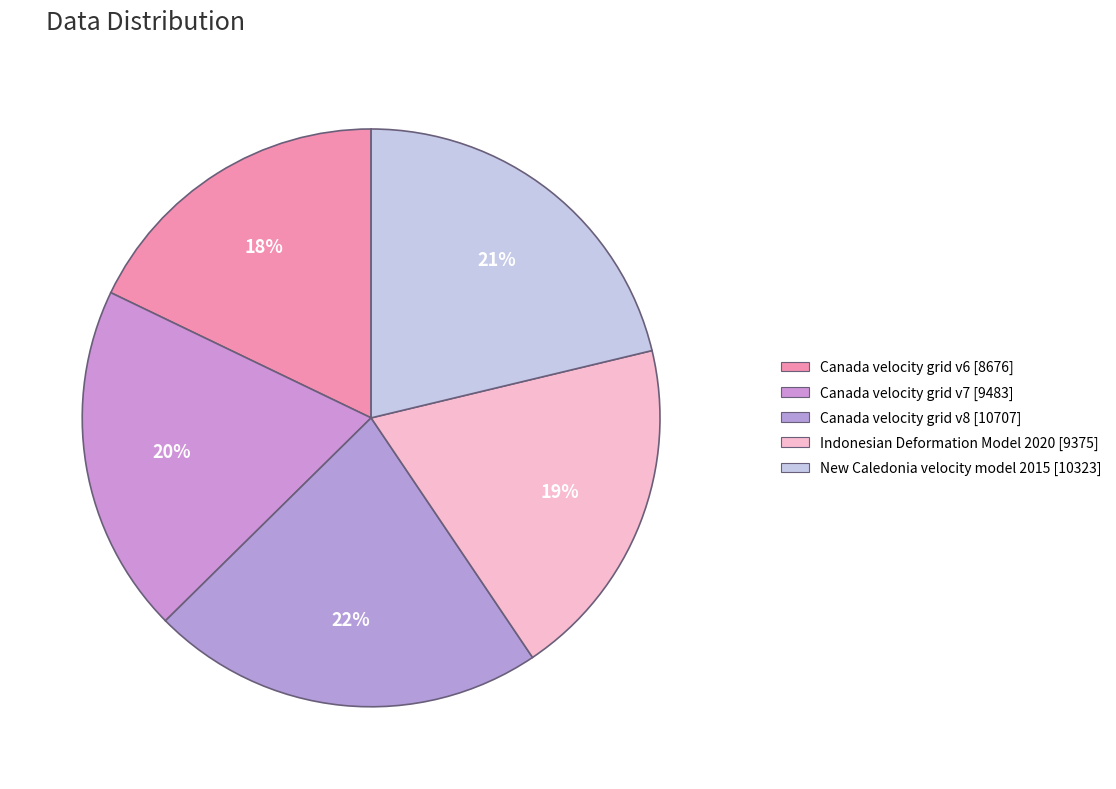

Does Canada velocity grid v6 account for over 50% of the chart?

No